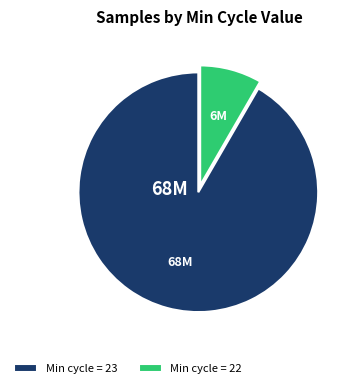

Approximately how many times larger is the value at Min cycle = 23 compared to Min cycle = 22?

11.0